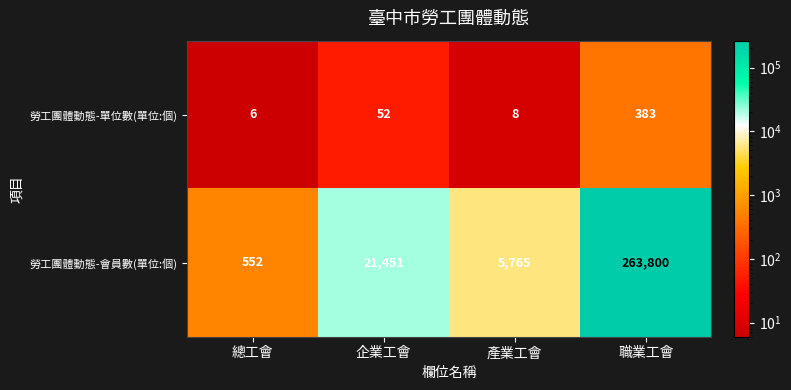

The value of 勞工團體動態-會員數(單位:個) at 總工會 is 552. True or false?

True